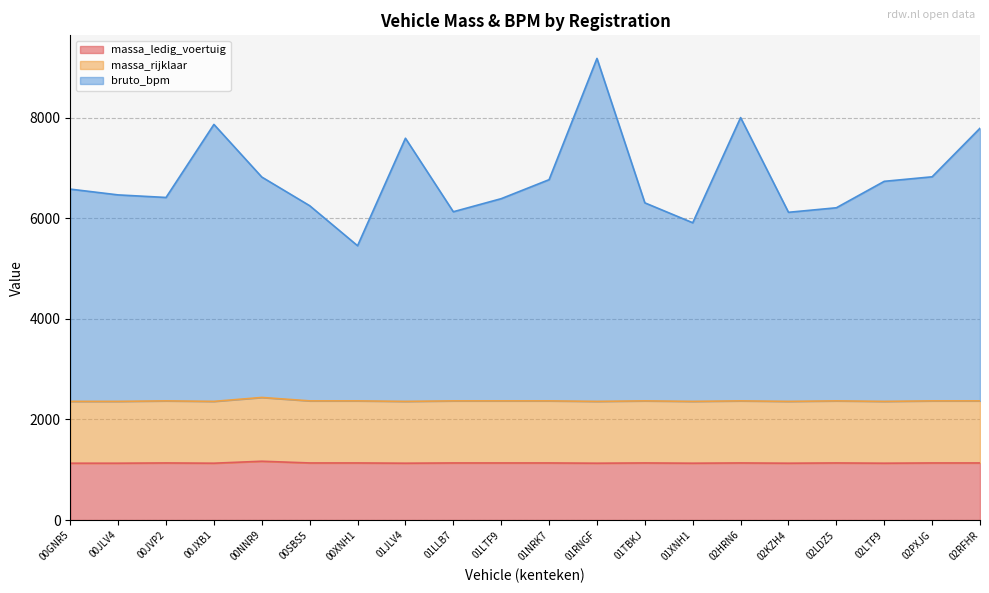

What is the spread (max minus min) of values at 00SBS5?

5117